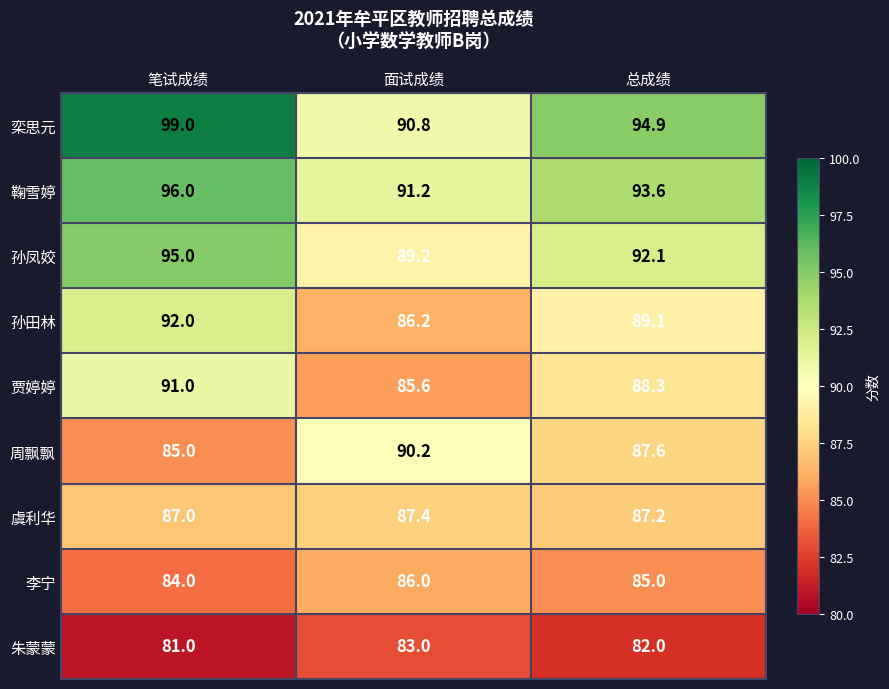

At which label does 栾思元 first exceed 94?

笔试成绩